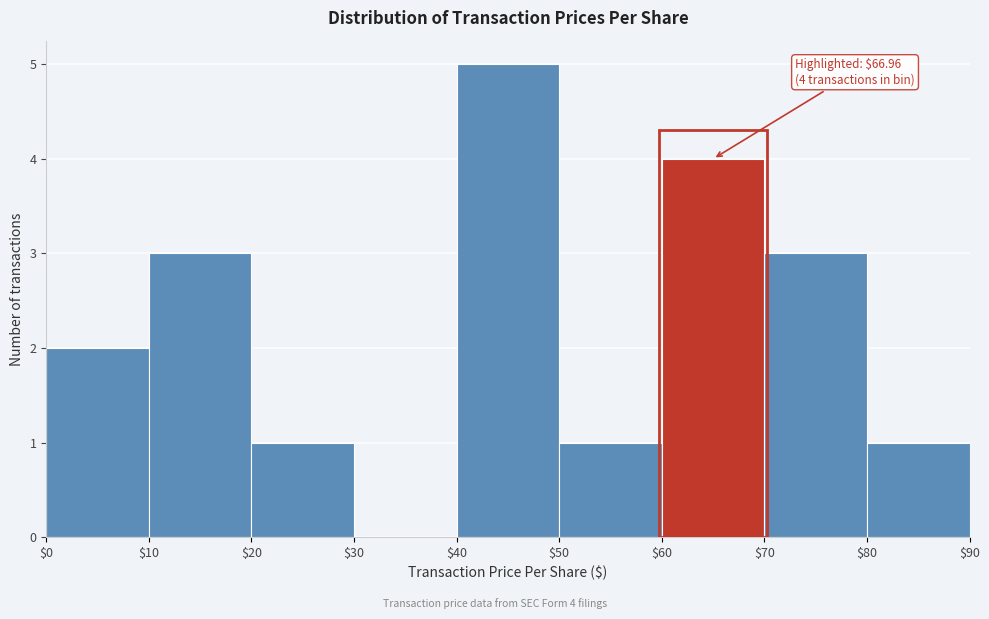

Which range on the x-axis has the tallest bar?

$40 to $50